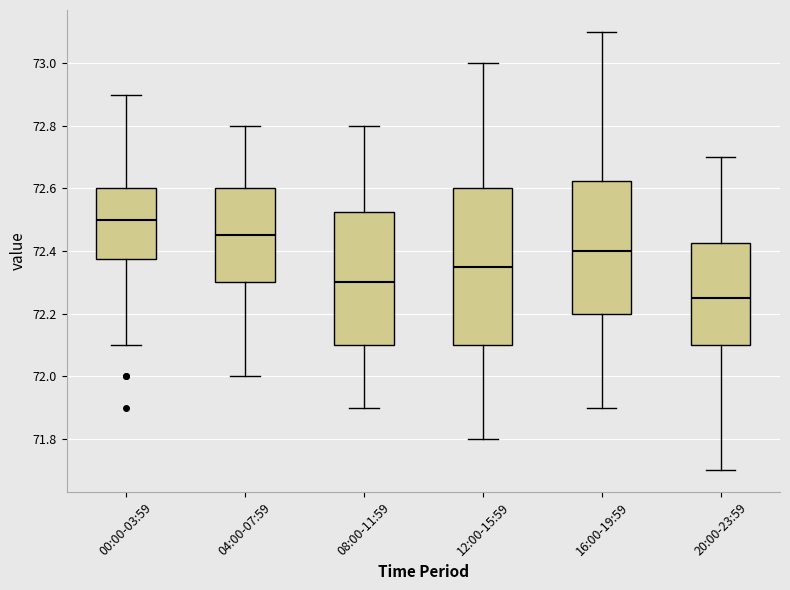

Where is the lower edge of the box for 12:00-15:59 on the y-axis? The values are not printed on the chart, so give them approximately, as read against the axis.

72.10